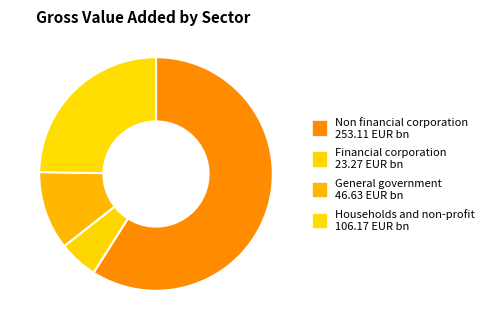

What percentage is the Households and non-profit slice, to the nearest percent?

25%